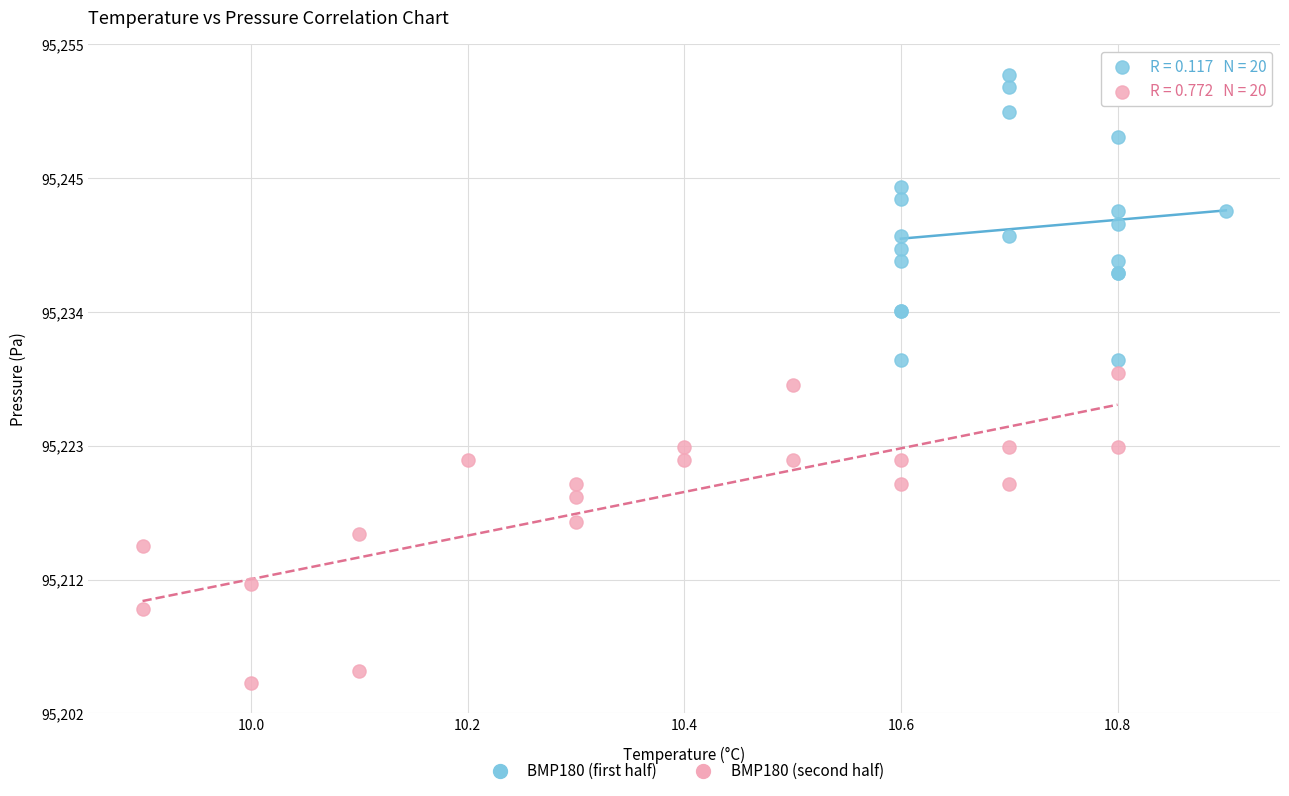

Which series reaches the maximum Y coordinate?

BMP180 (first half)